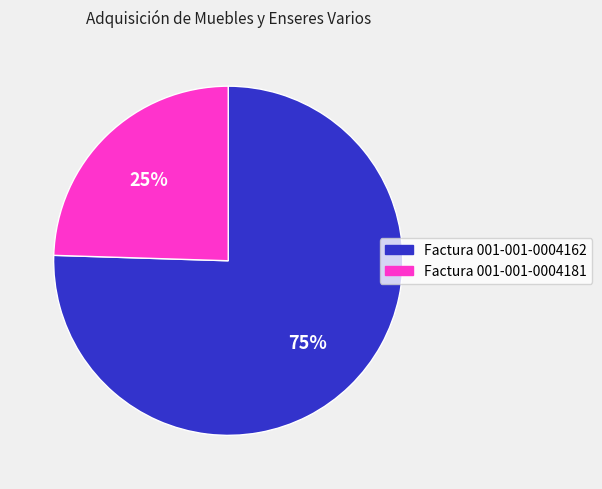

What is the majority slice?

Factura 001-001-0004162